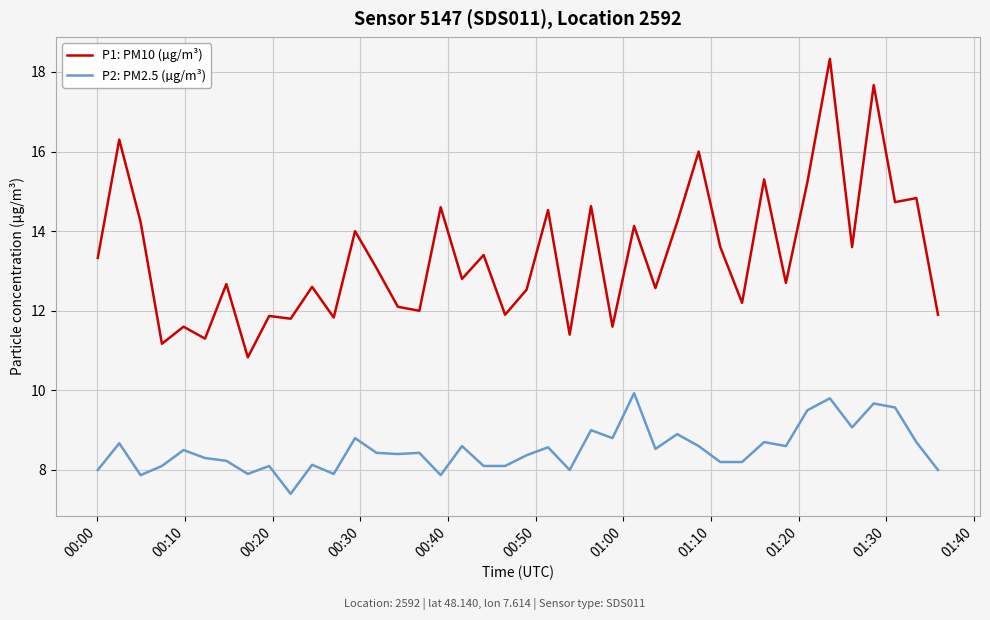

Is this an area chart (filled region under the line)?

No